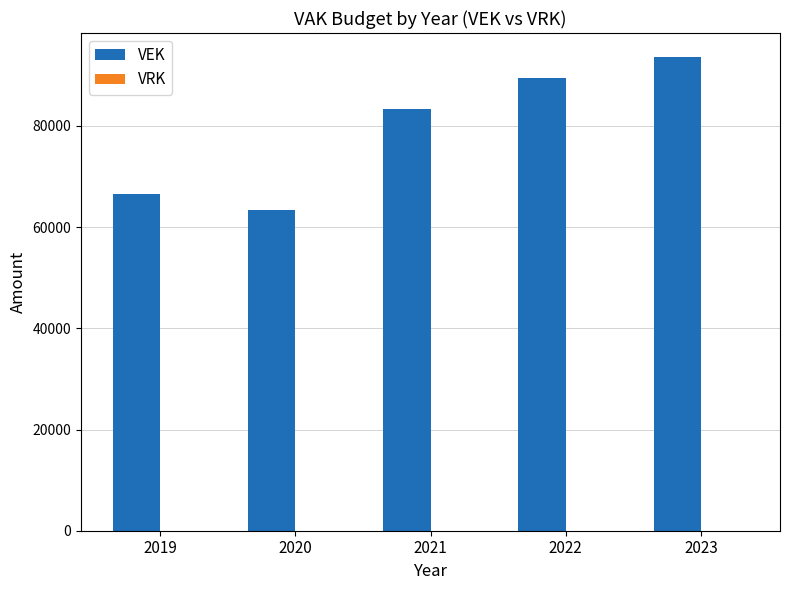

Reading left to right, what are all the values shown in this chart?

66547	63342	83428	89447	93691